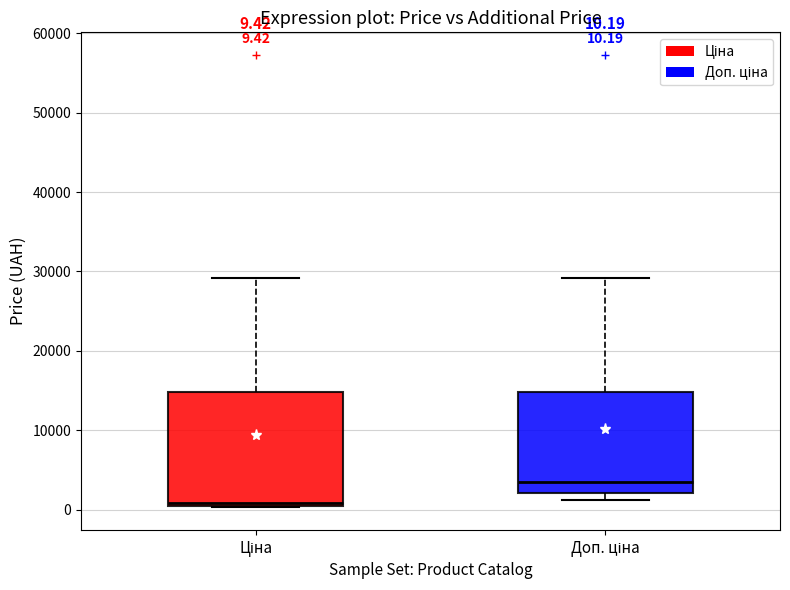

Which box has the lowest median line?

Ціна